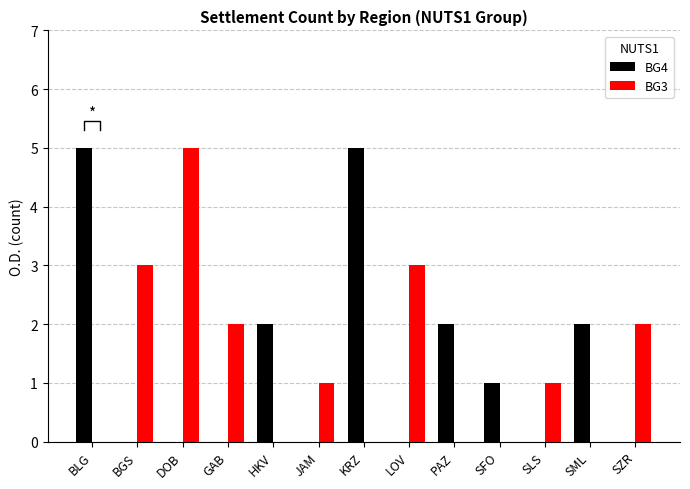

How many values in BG3 are above zero?

7